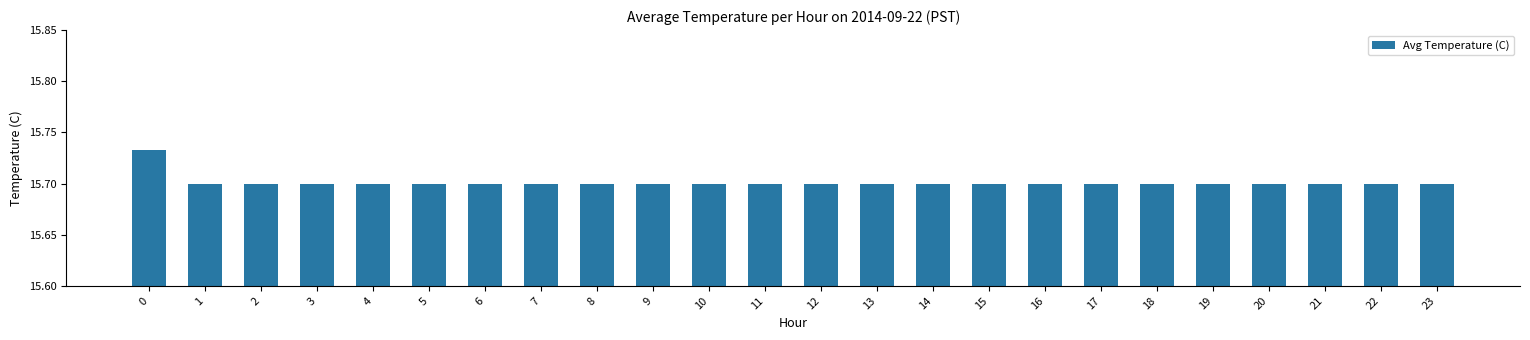

What is the ratio of the value at 13 to the value at 15?

1.0